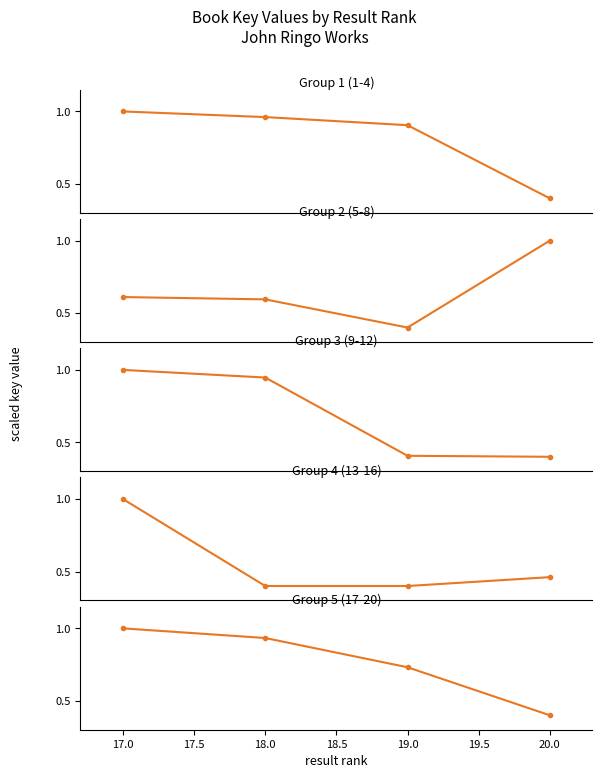

What is the difference between the maximum and minimum values in the Group 1 (1-4) series?

0.6